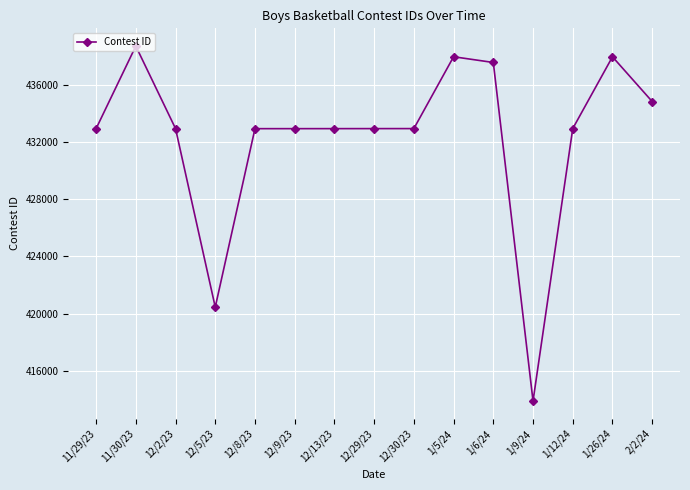

True or false: the data shows 201545 at 1/5/24.

False